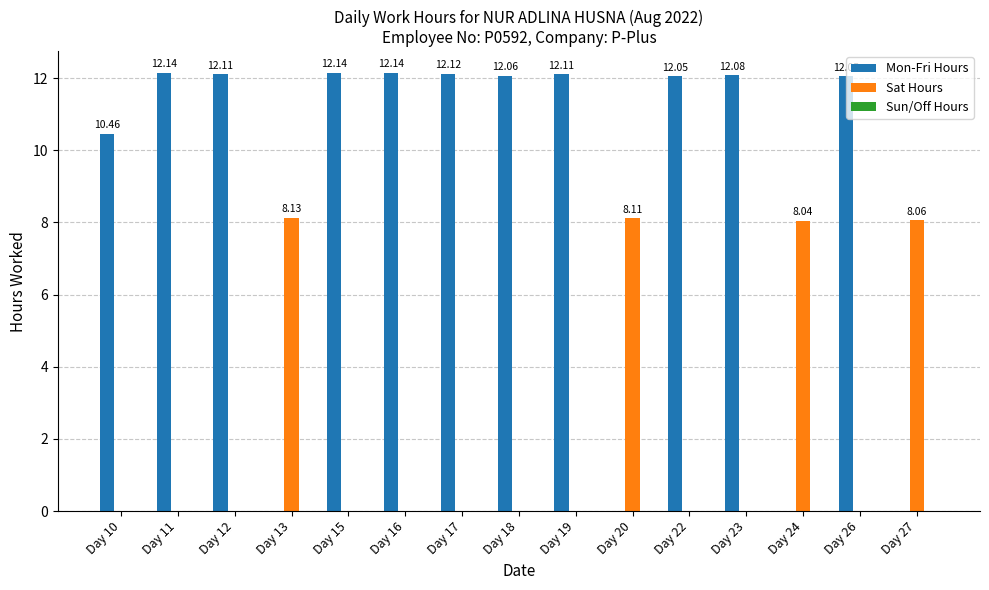

Which series changed the most between Day 12 and Day 13?

Mon-Fri Hours